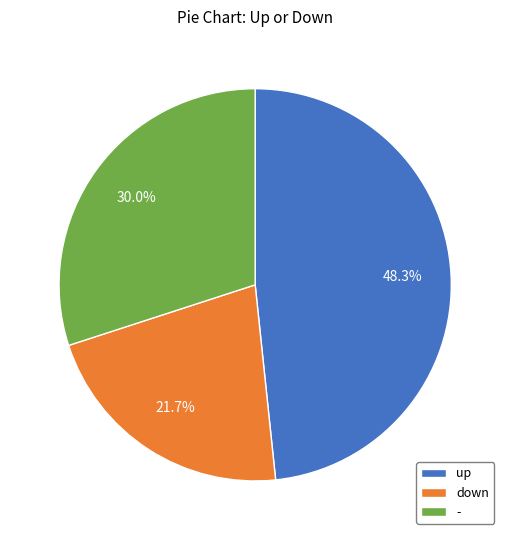

To the nearest percent, what is the difference between the - and down slice percentages?

8%